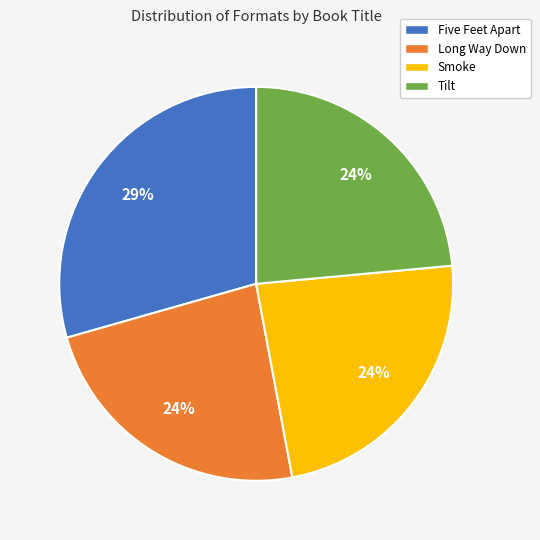

Do Smoke and Five Feet Apart together represent more than half of the pie?

Yes